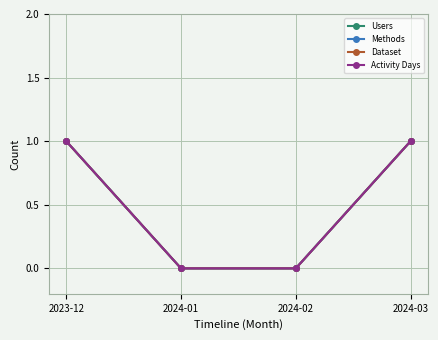

True or false: Activity Days has more than 0 interior local peaks.

False